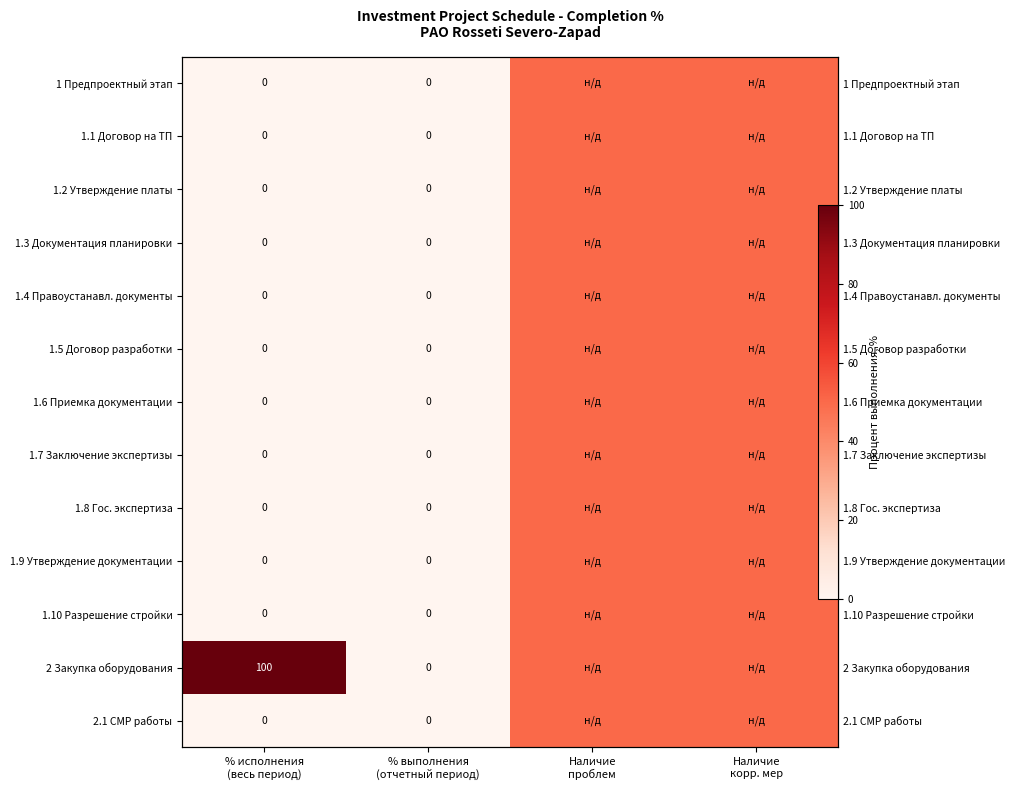

List the labels in order of 1.3 Документация планировки value, smallest first.

% исполнения (весь период), % выполнения (отчетный период), Наличие проблем, Наличие корр. мер